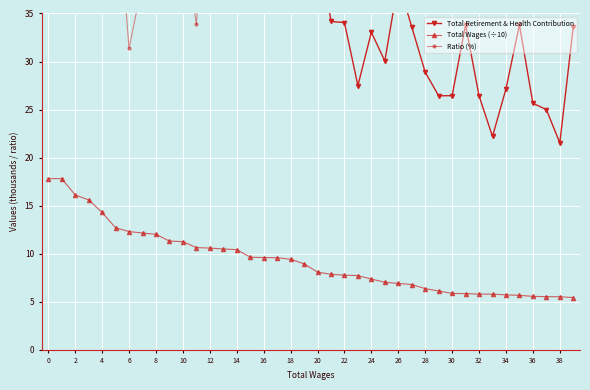

What is the minimum value for Total Wages (÷10)?

5.4